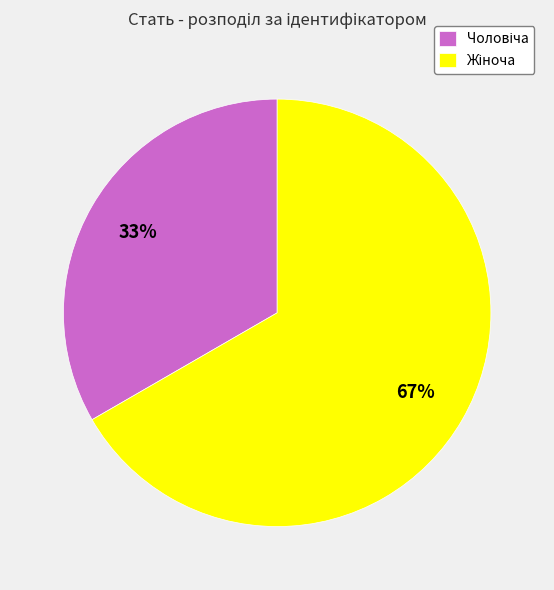

To the nearest percent, what is the average slice percentage?

50%